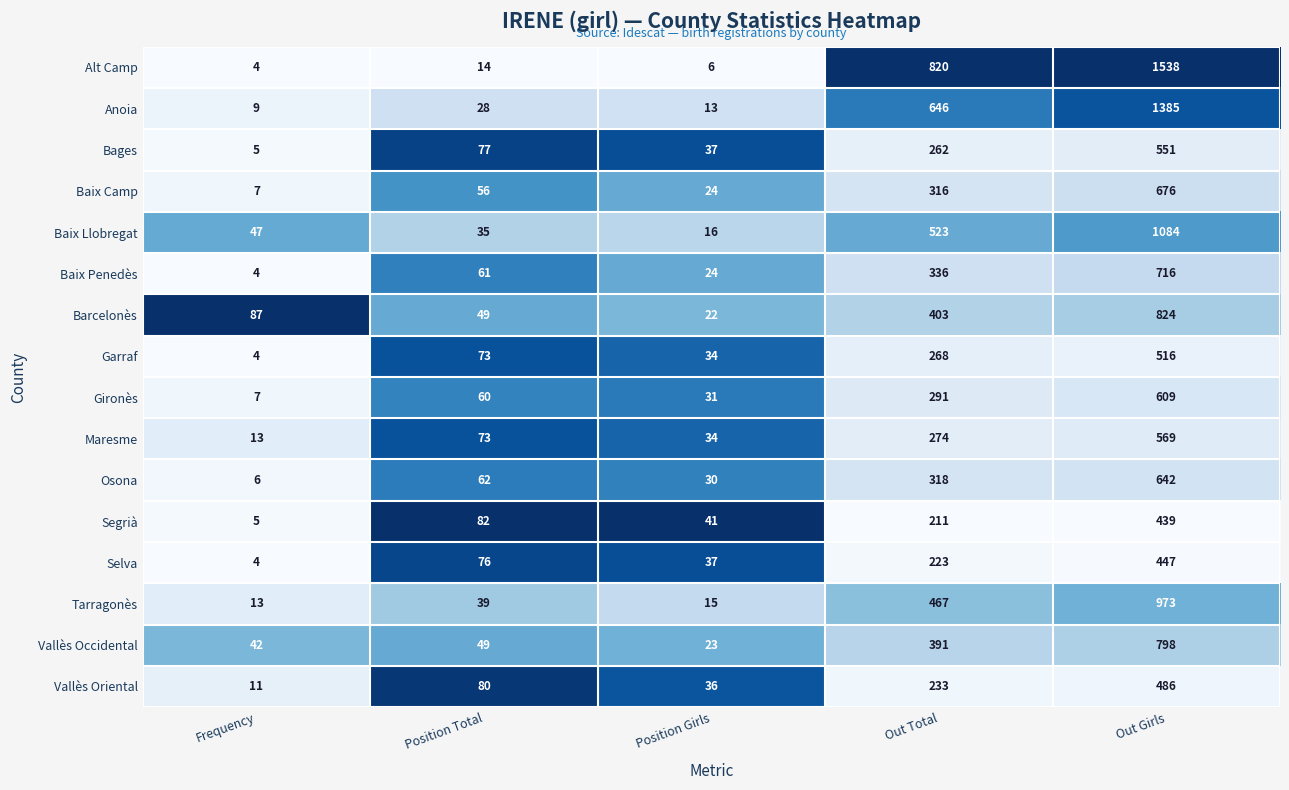

List the series in order of their peak value, highest first.

Alt Camp, Anoia, Baix Llobregat, Tarragonès, Barcelonès, Vallès Occidental, Baix Penedès, Baix Camp, Osona, Gironès, Maresme, Bages, Garraf, Vallès Oriental, Selva, Segrià